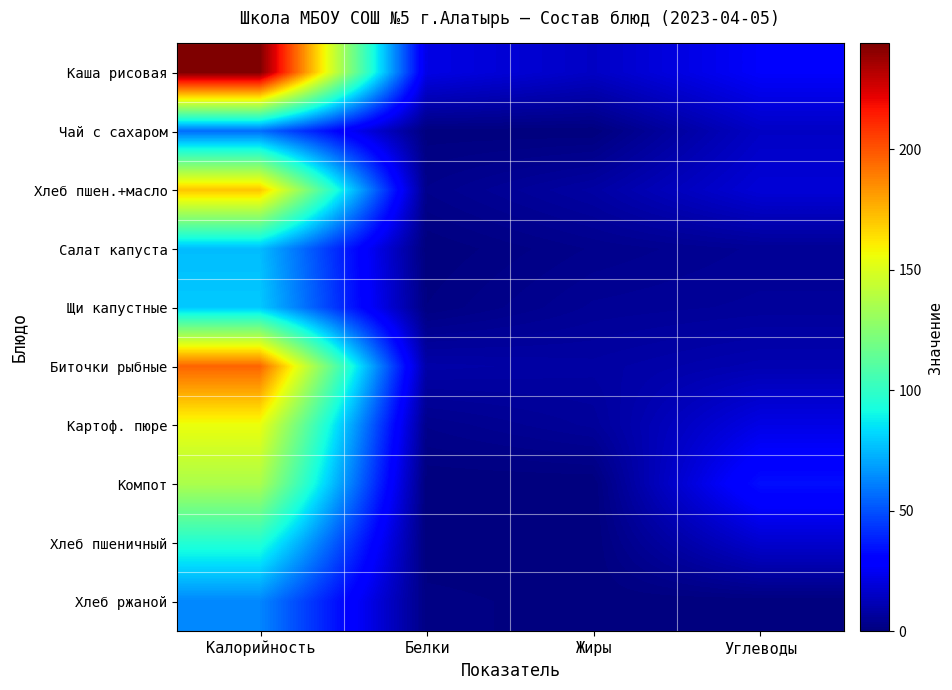

Which series has the largest total across all categories?

Каша рисовая